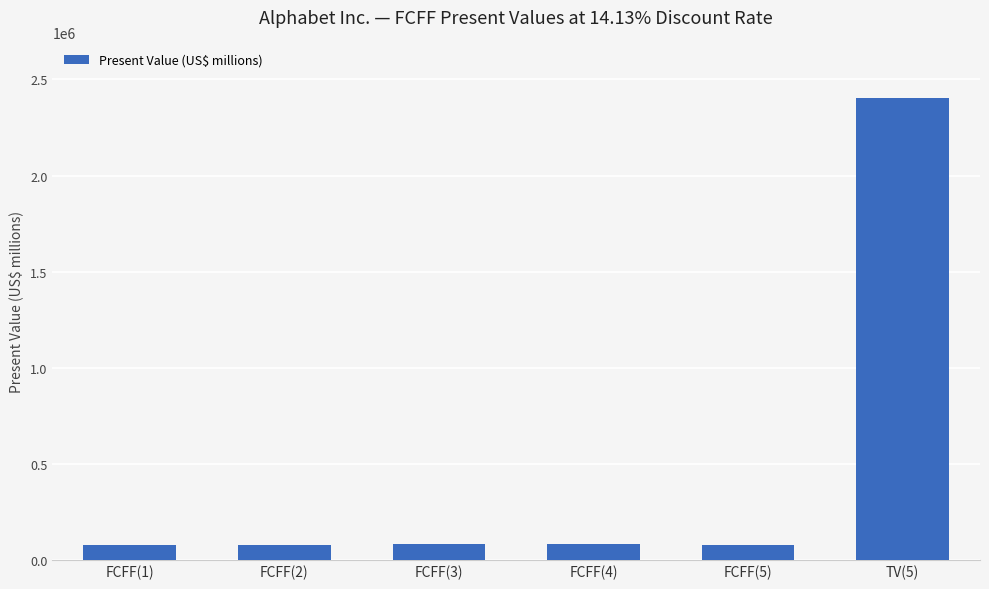

What is the difference between the maximum and second lowest values?

2328042